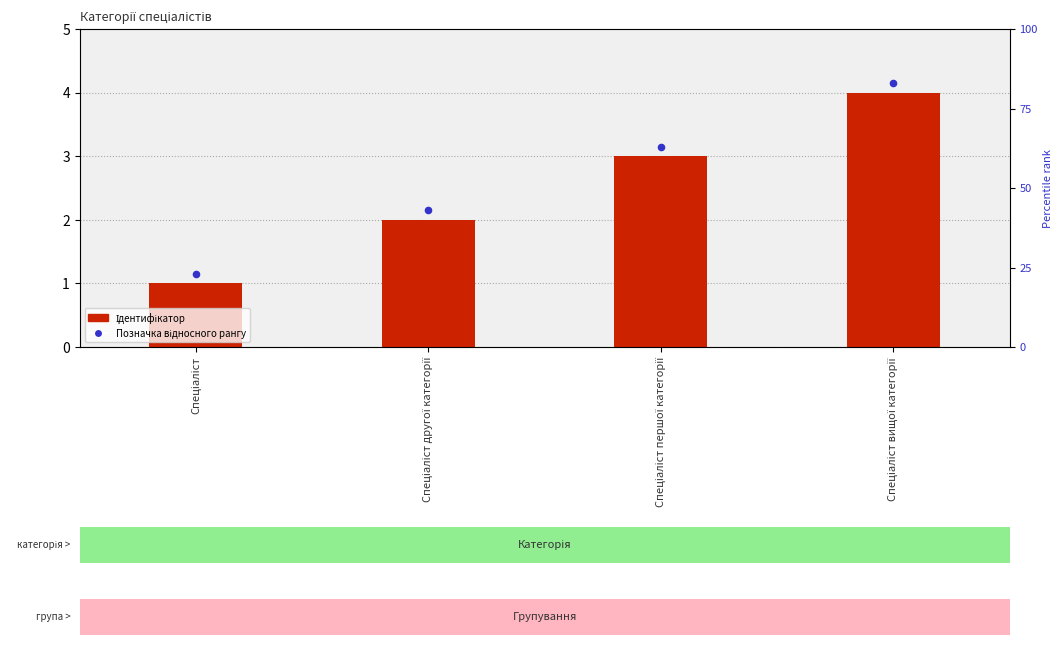

What is the total value across all series at Спеціаліст другої категорії?

4.2